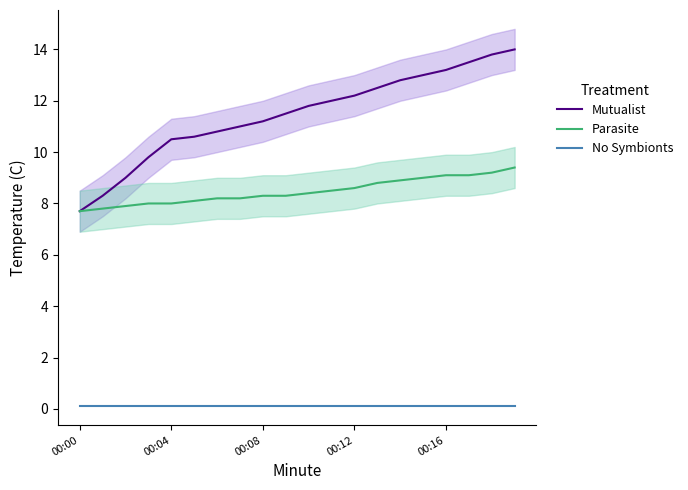

Does the chart display data point markers on the line(s)?

No